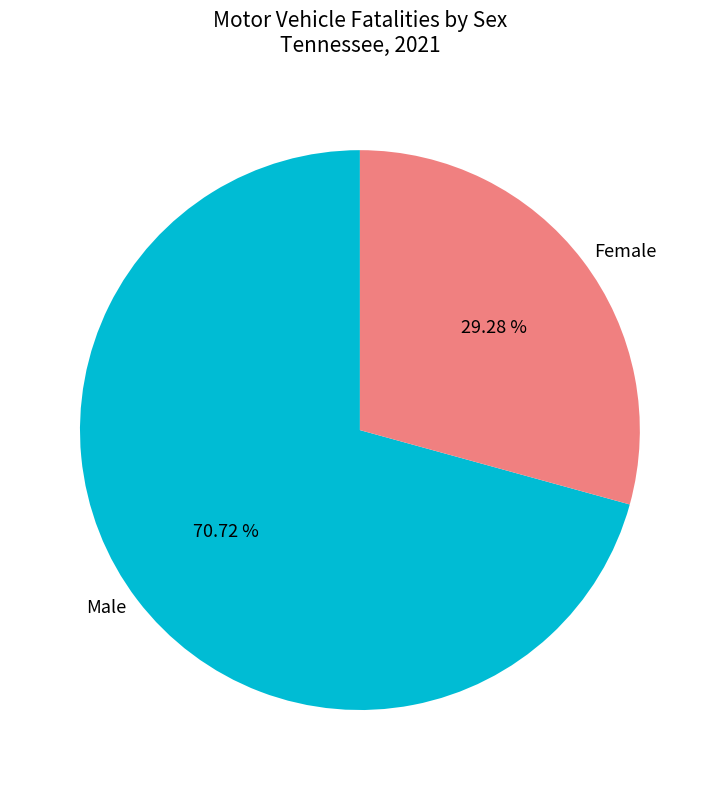

To the nearest percent, what is the average slice percentage?

50%